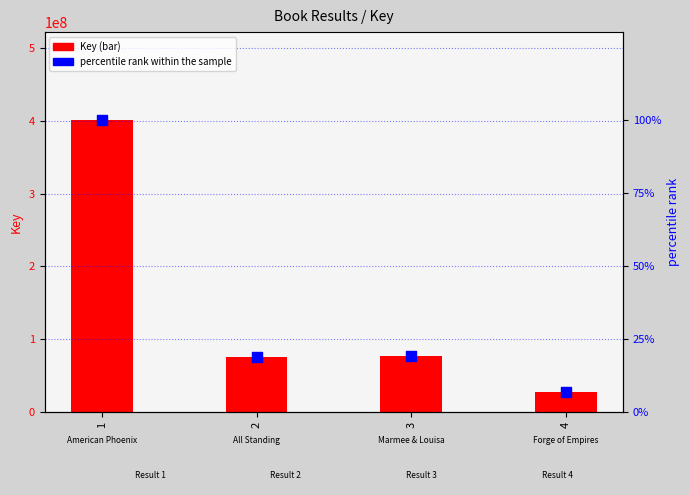

What is the total value across all series at 2?

75828536.9